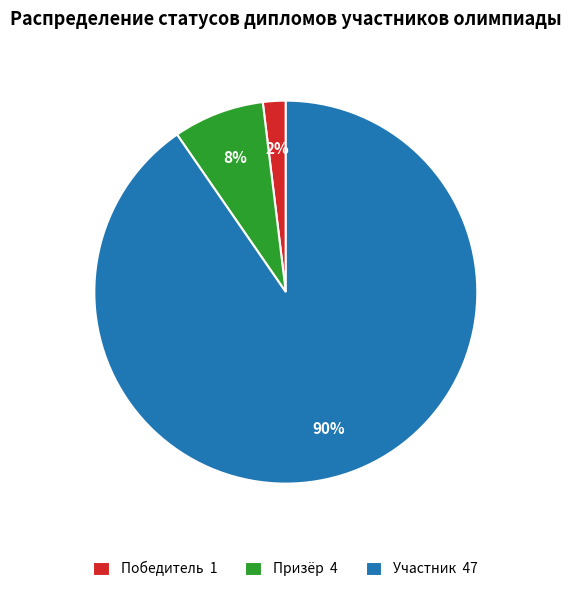

What is the majority slice?

Участник